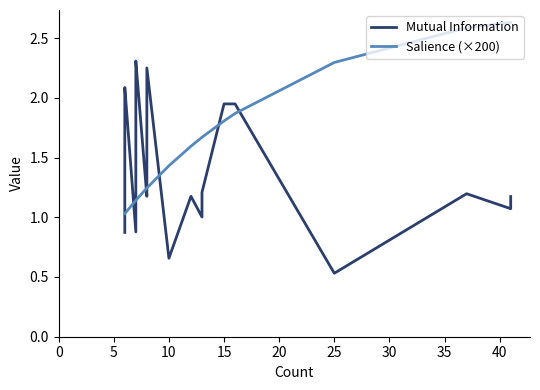

What is the sum of all Salience (×200) values?

60.1